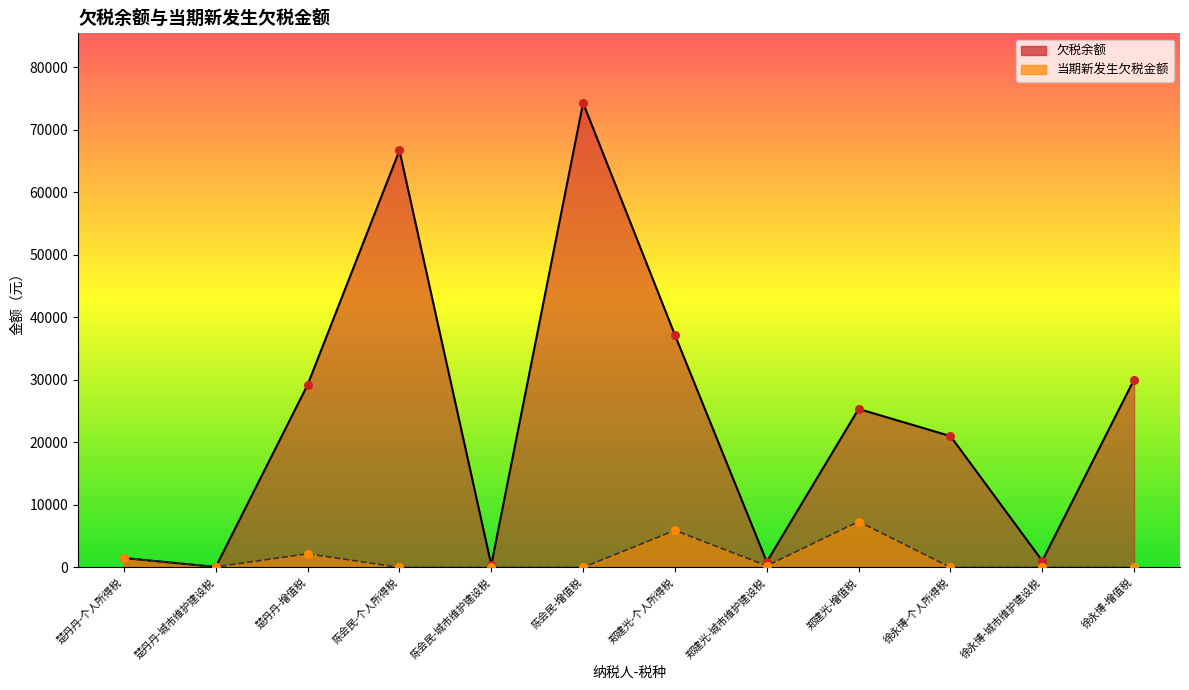

What are all the series names shown in the legend?

欠税余额, 当期新发生欠税金额